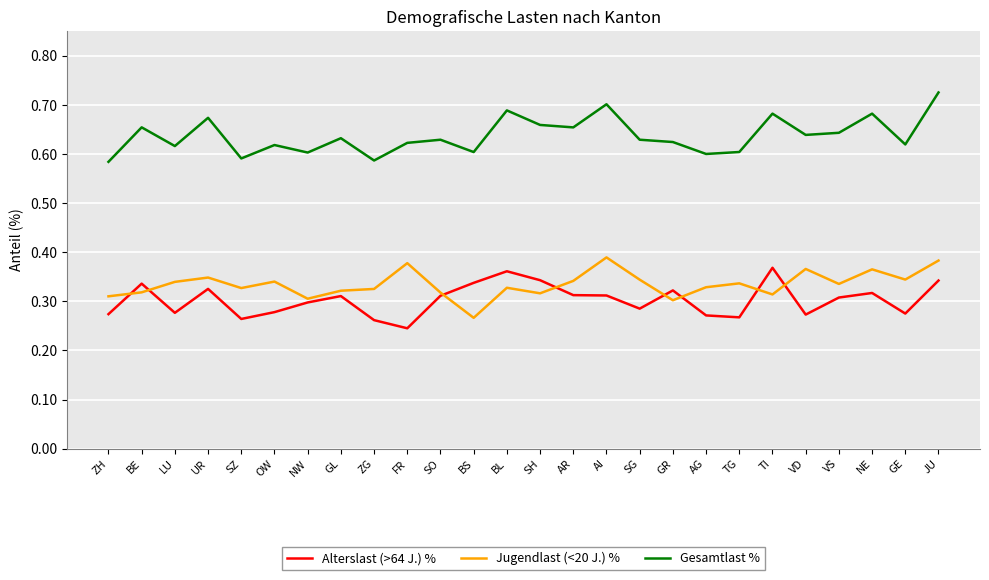

At which category is the sum across all series the highest?

JU